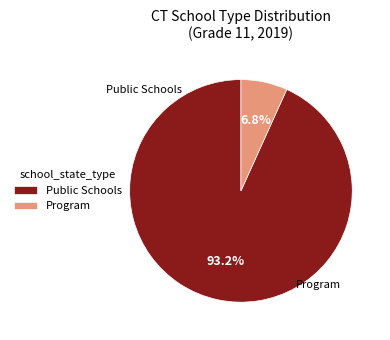

Is there a majority slice in this chart?

Yes